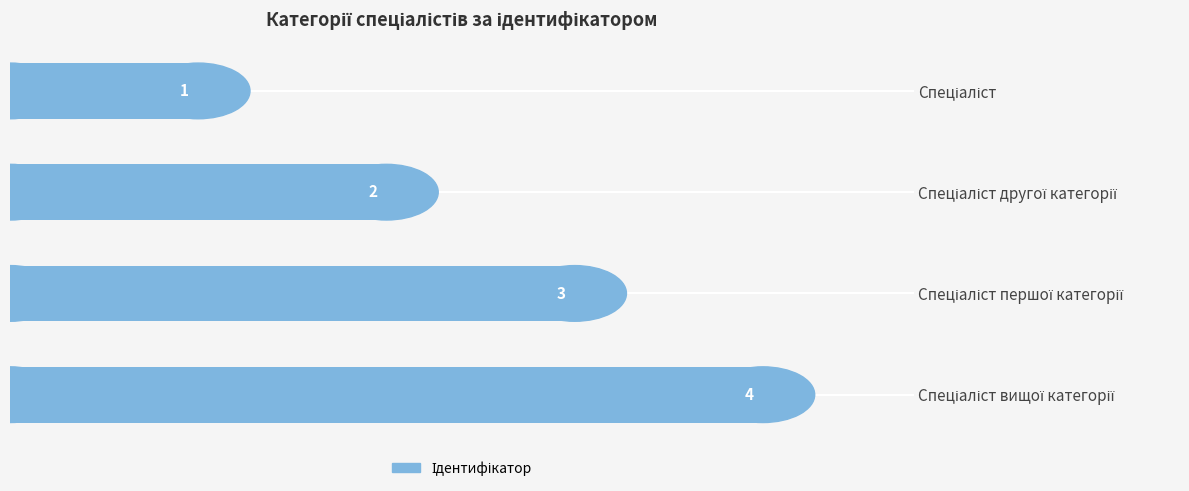

What is the greatest value displayed?

4